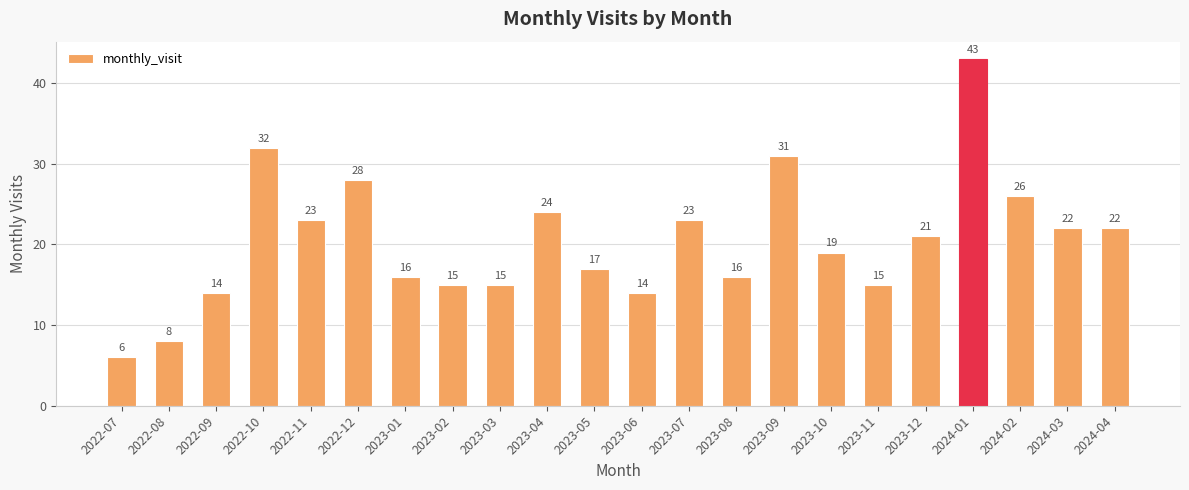

What position from the left is 2024-01?

19